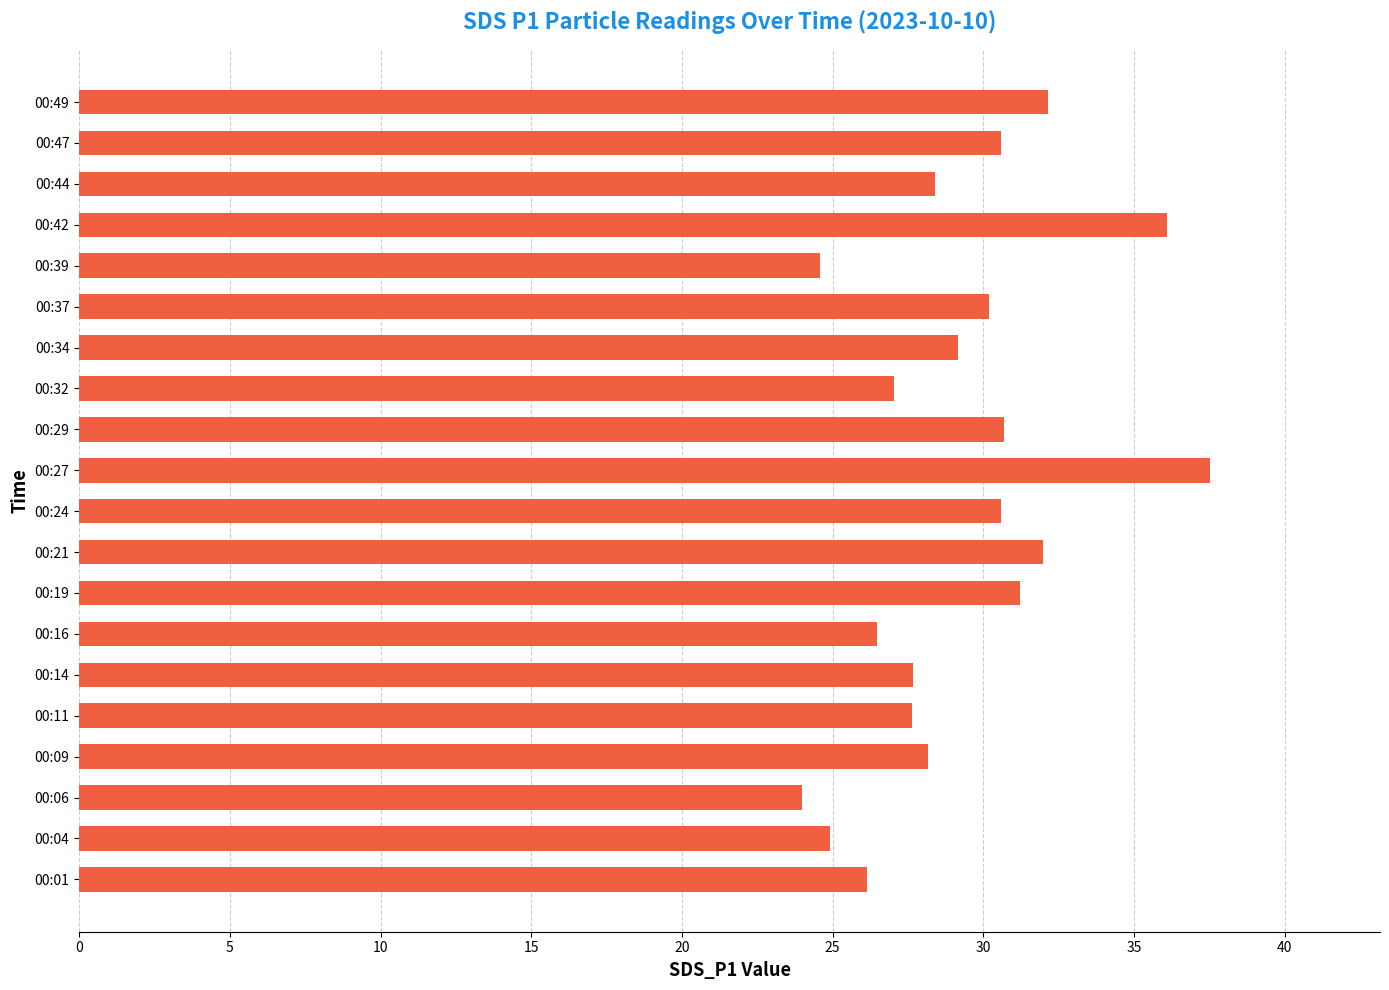

What is the average value?

29.3